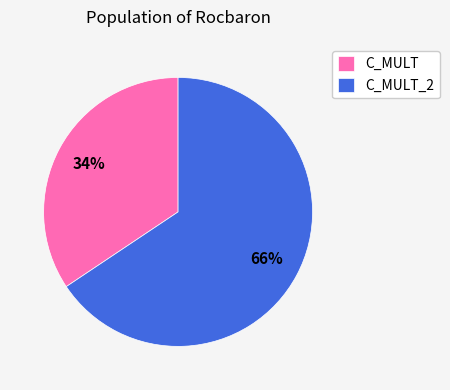

Combined, do C_MULT_2 and C_MULT account for over 50%?

Yes